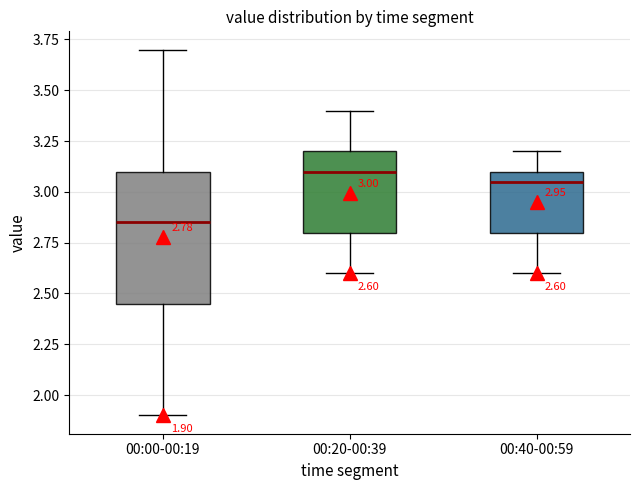

Which box is the tallest, from its lower edge to its upper edge?

00:00-00:19